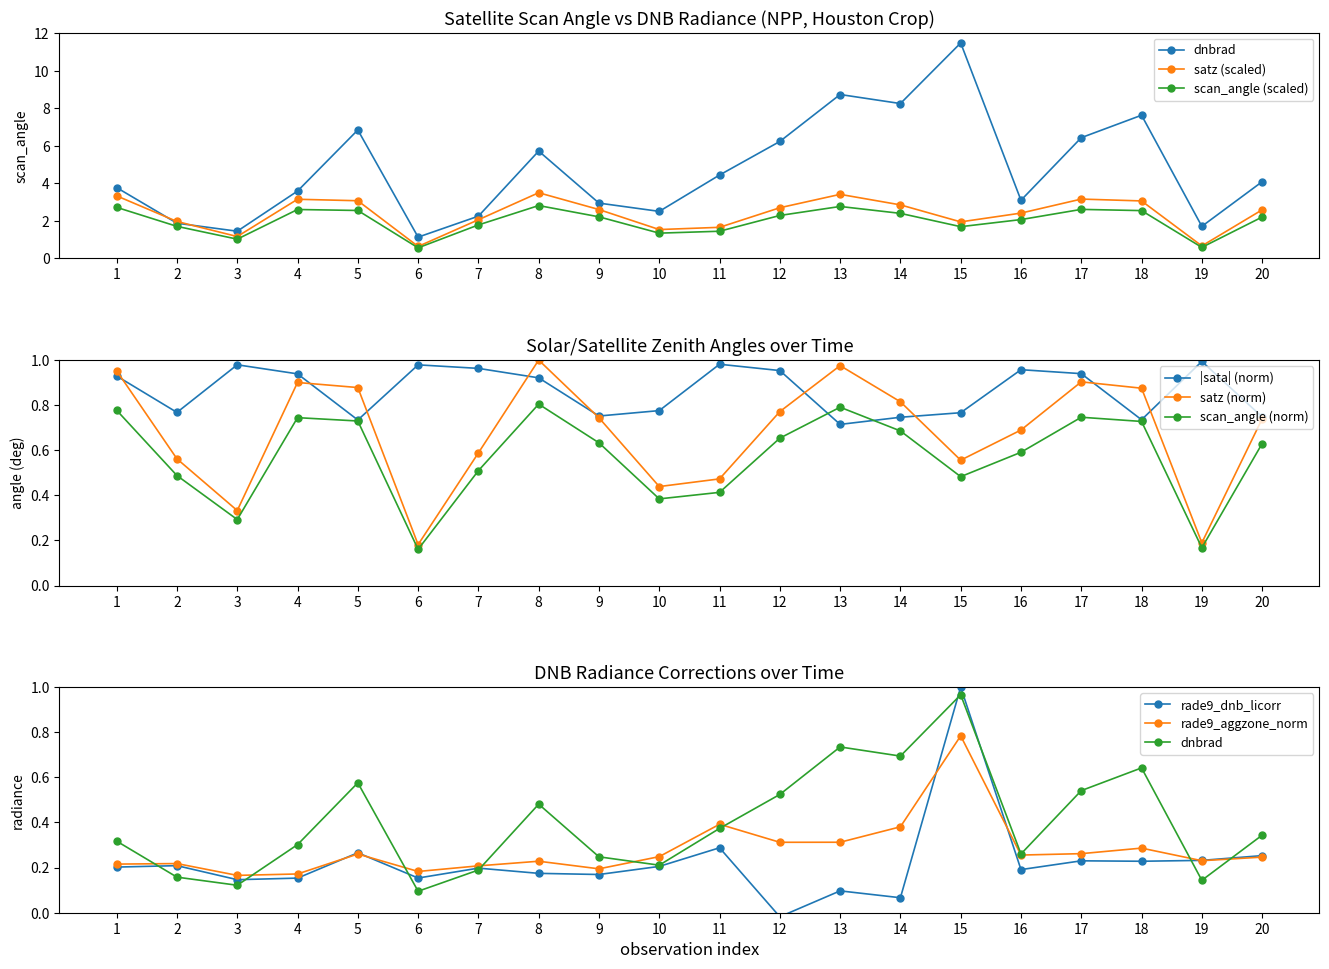

What is the minimum value for satz?

0.6